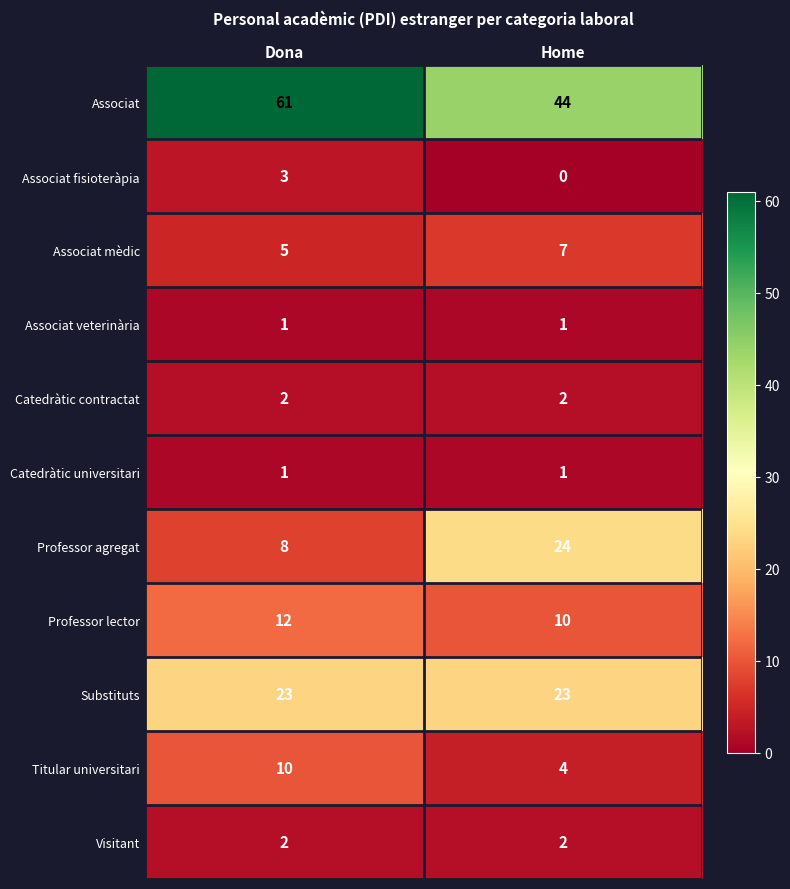

At how many categories does at least one series exceed 33?

2